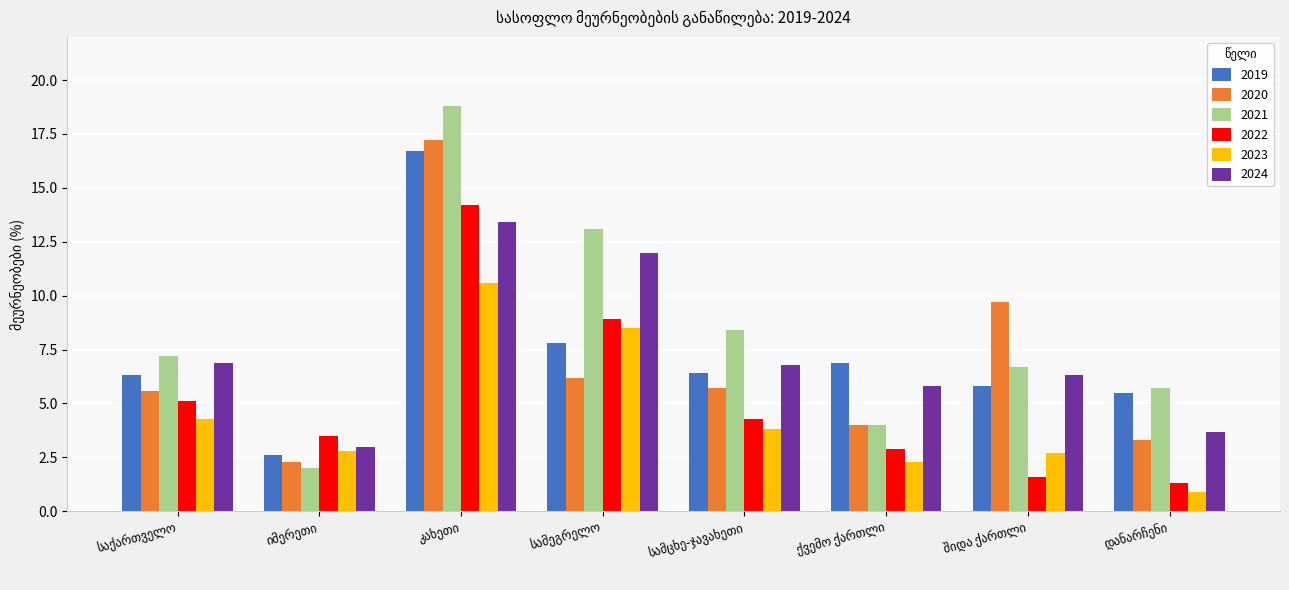

Which series has the largest total across all categories?

2021